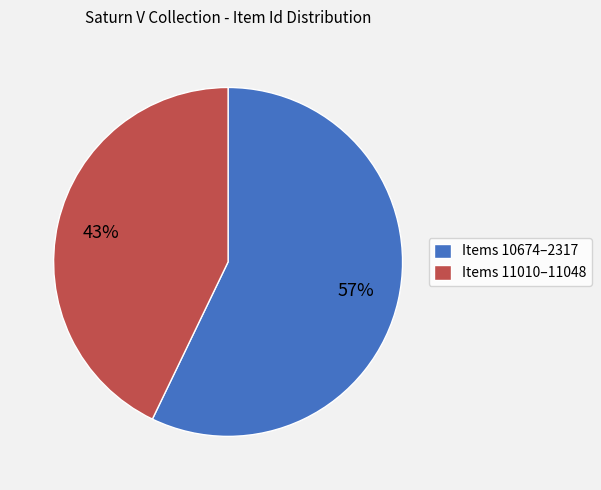

Rank the categories by value from highest to lowest.

Items 10674–2317, Items 11010–11048